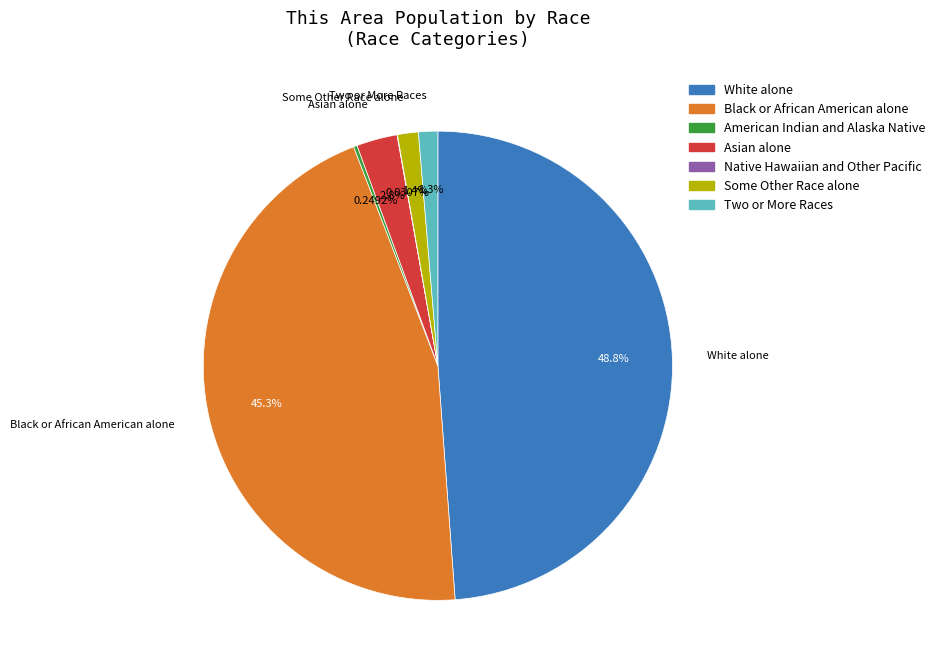

What is the total percentage of Some Other Race alone and Two or More Races?

2.8%